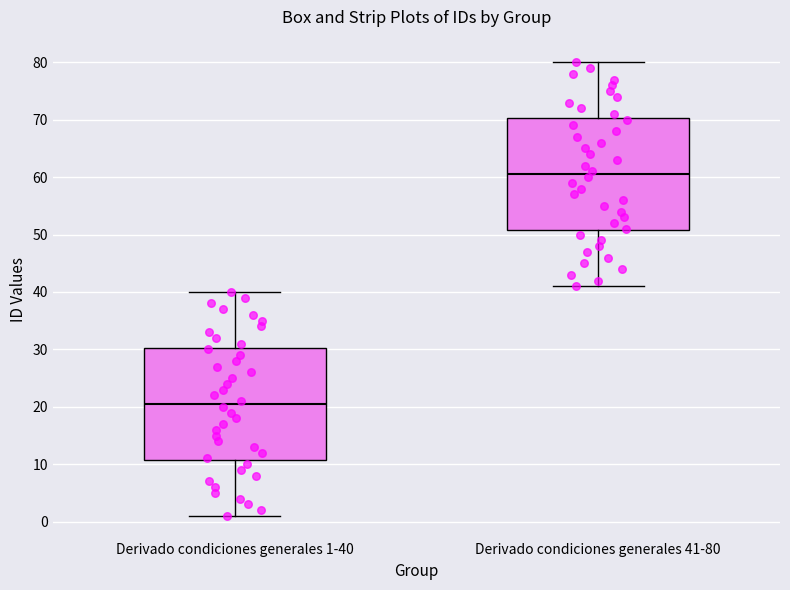

Reading left to right, read every box against the y-axis: the position of its median line, the range the box covers, and the ends of its whiskers. The values are not printed on the chart, so give them approximately, as read against the axis.

Derivado condiciones generales 1-40: median 21, box 11 to 30, whiskers 1 to 40
Derivado condiciones generales 41-80: median 61, box 51 to 70, whiskers 41 to 80